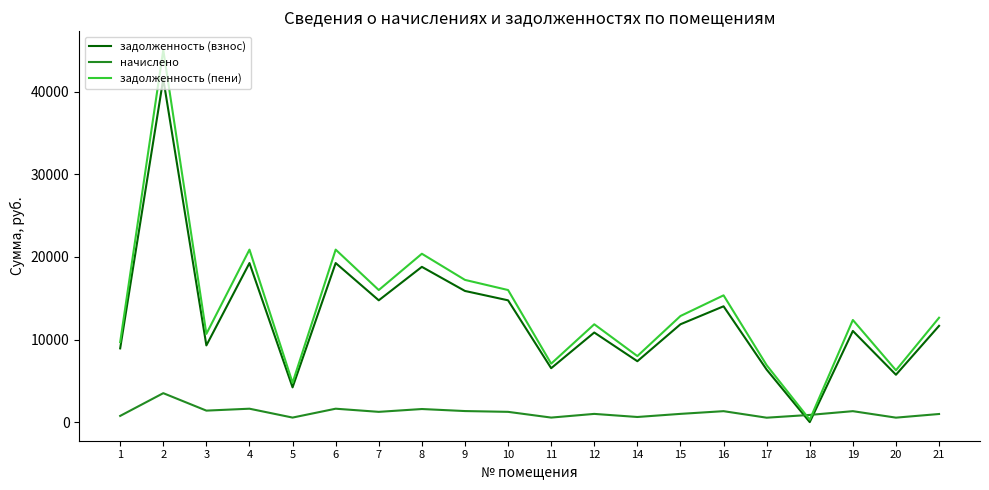

True or false: задолженность (взнос) has a value of 3046.6 at 19.

False